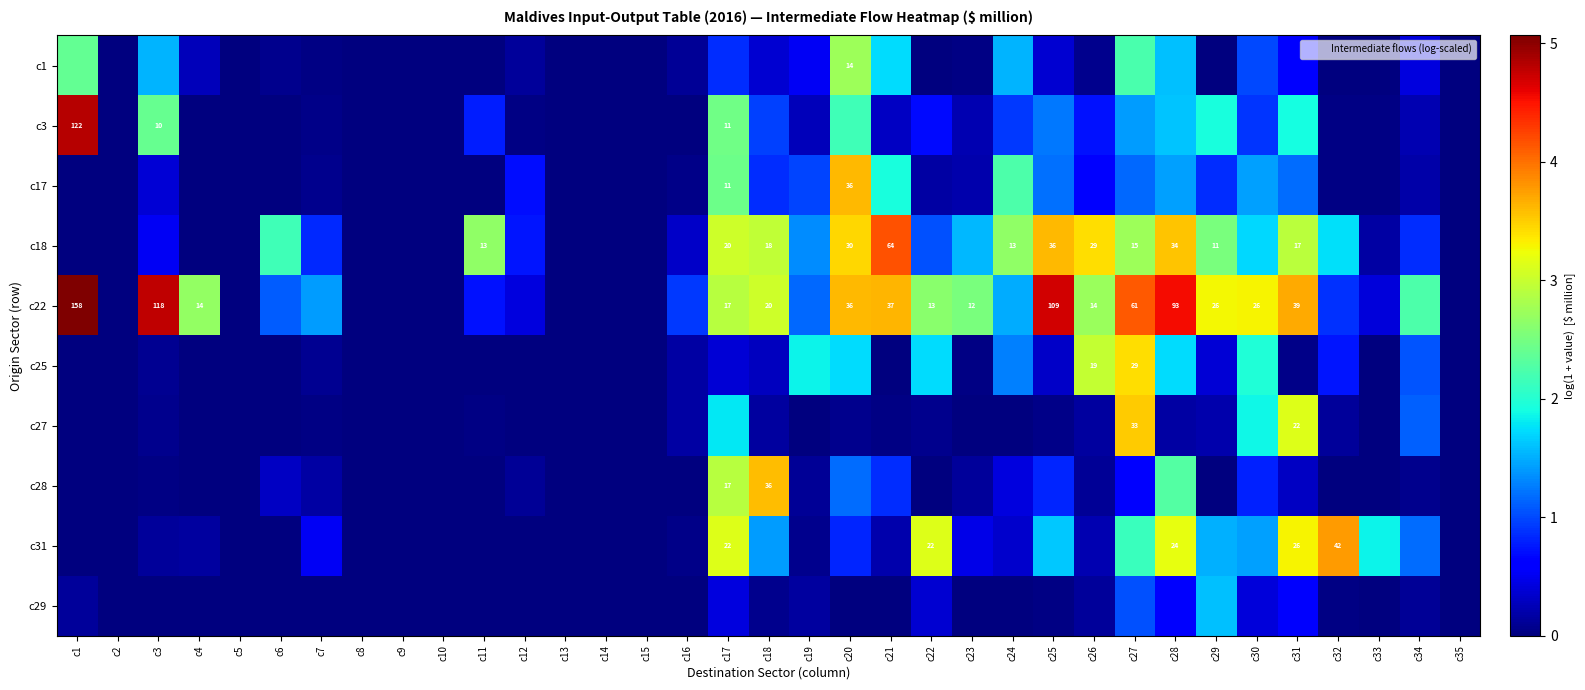

True or false: c27 has a value of 0.0 at c11.

True